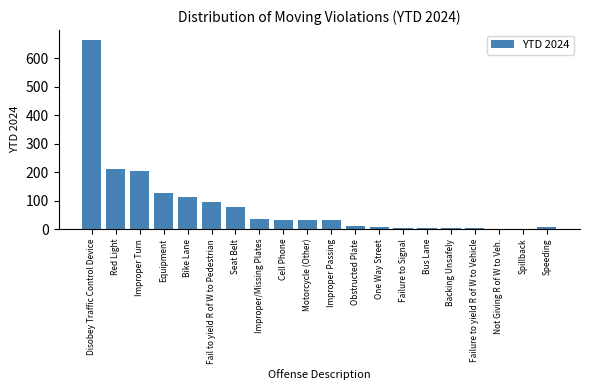

At which label is the value closest to 333?

Red Light